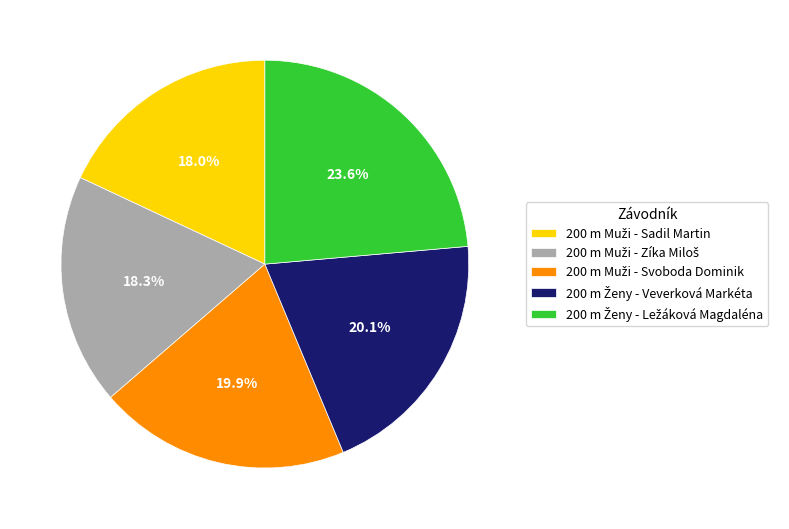

Is there any slice that represents more than half of the pie?

No